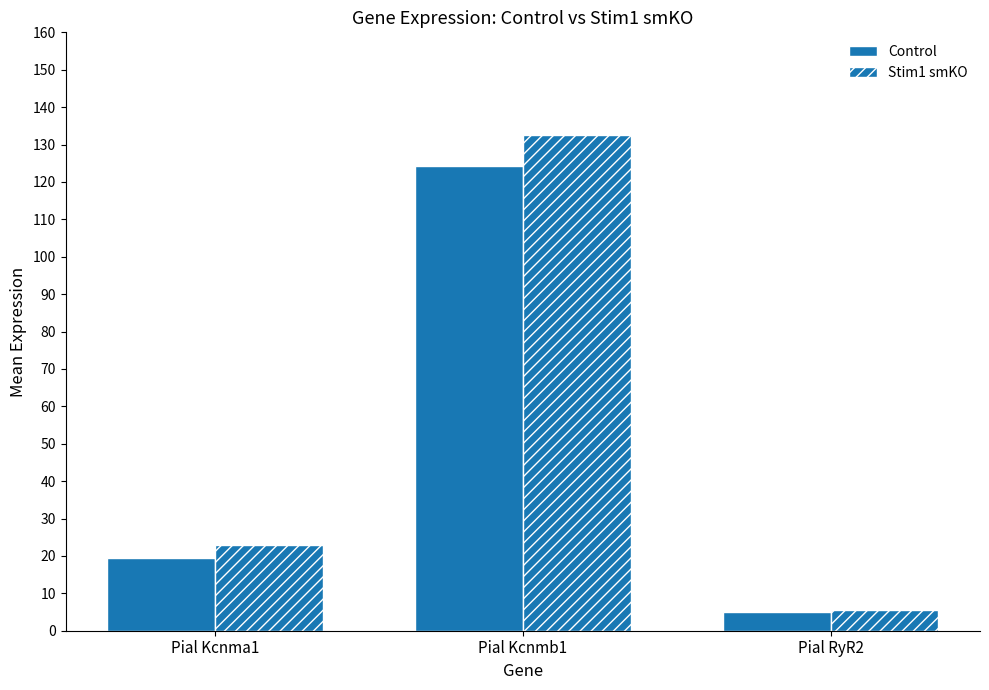

What is the value of the Control bar at the 1st from the left?

19.4